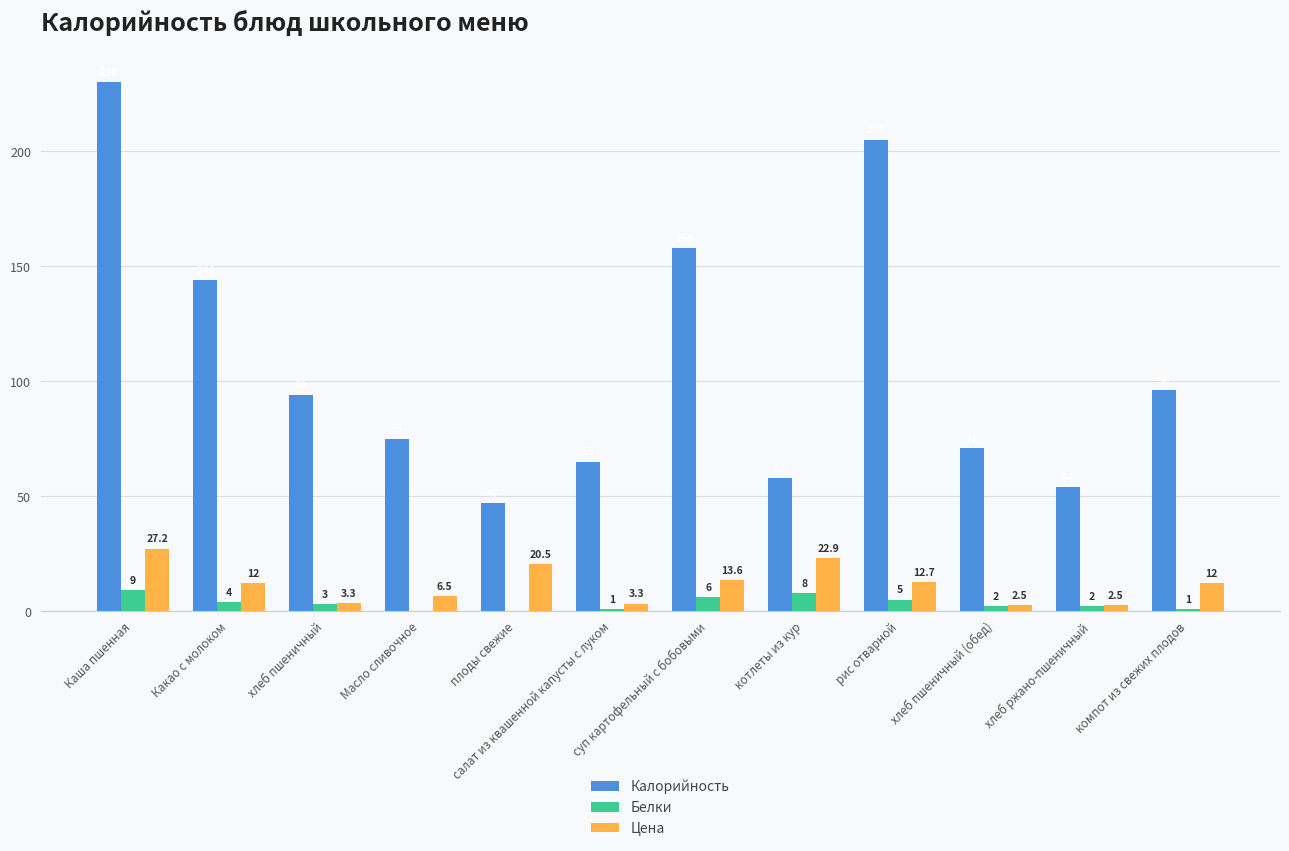

What is the difference between the Цена values at хлеб пшеничный (обед) and хлеб пшеничный?

0.8